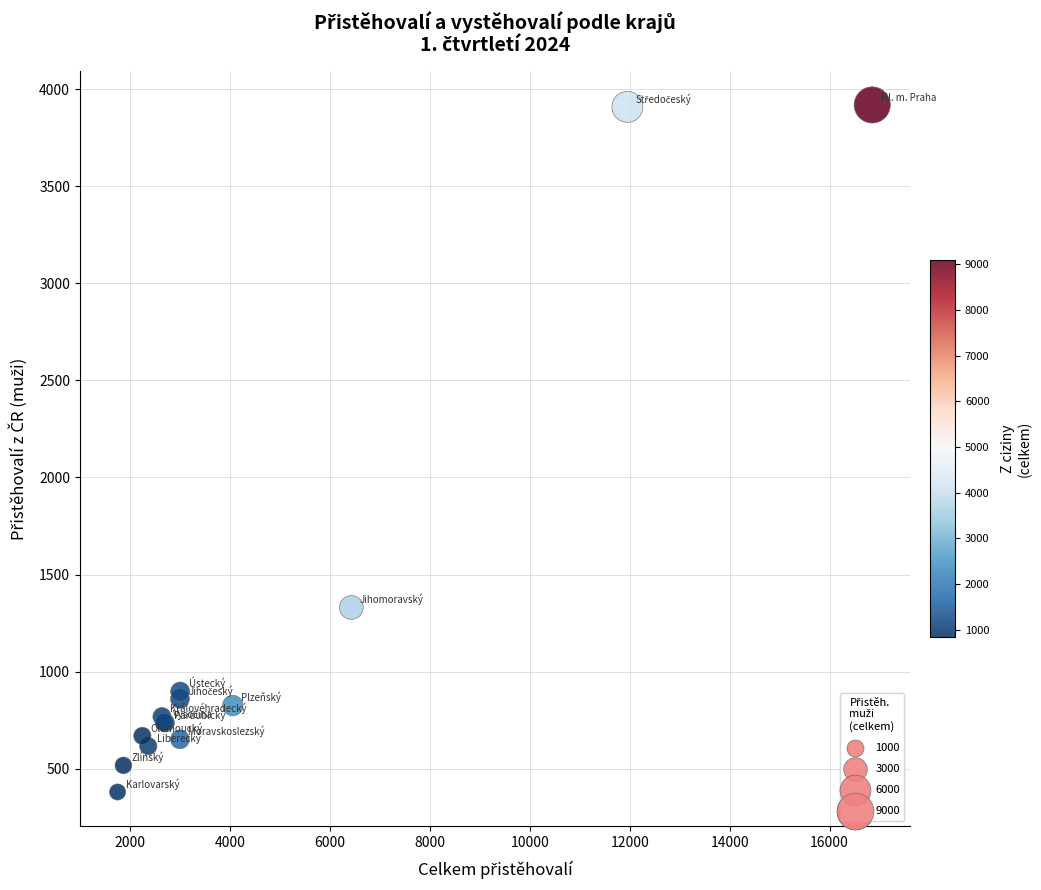

What Y value in the scatter plot is closest to 2149?

1331